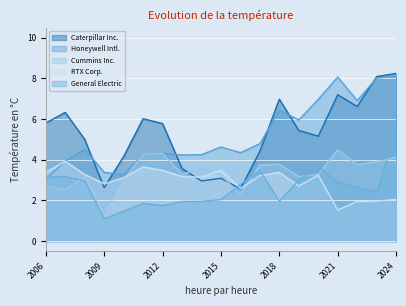

What is the difference between the Honeywell Intl. values at 2017 and 2007?

0.9